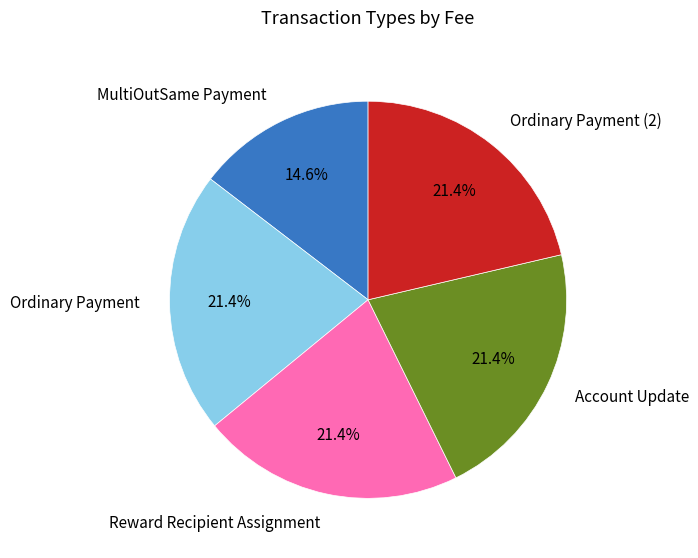

How much of the chart is everything except Account Update?

78.6%